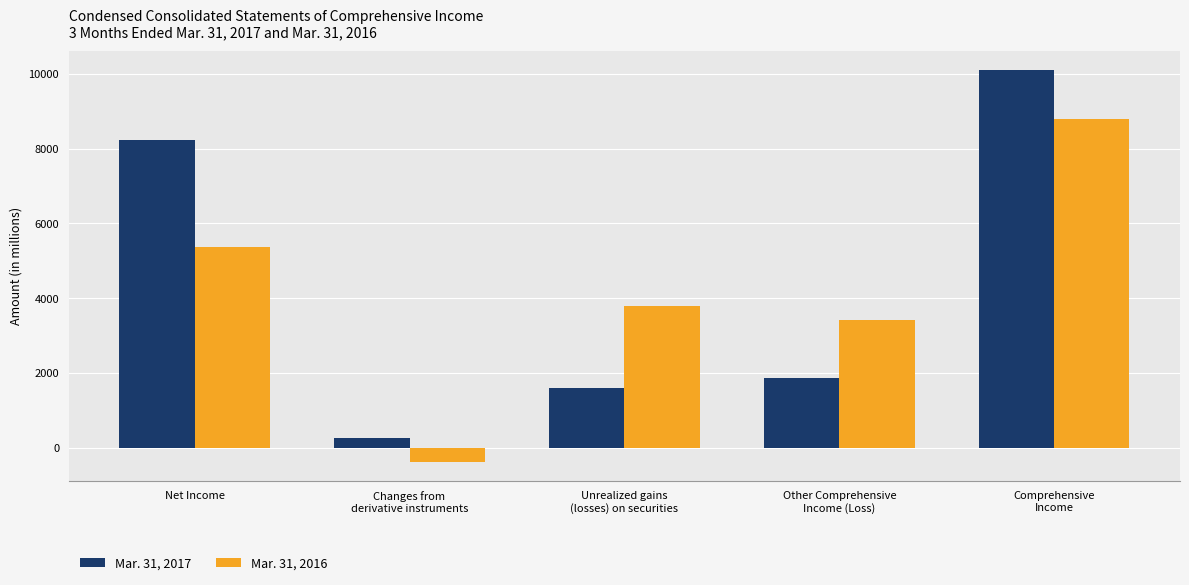

What is the total value across all series at Unrealized gains
(losses) on securities?

5393